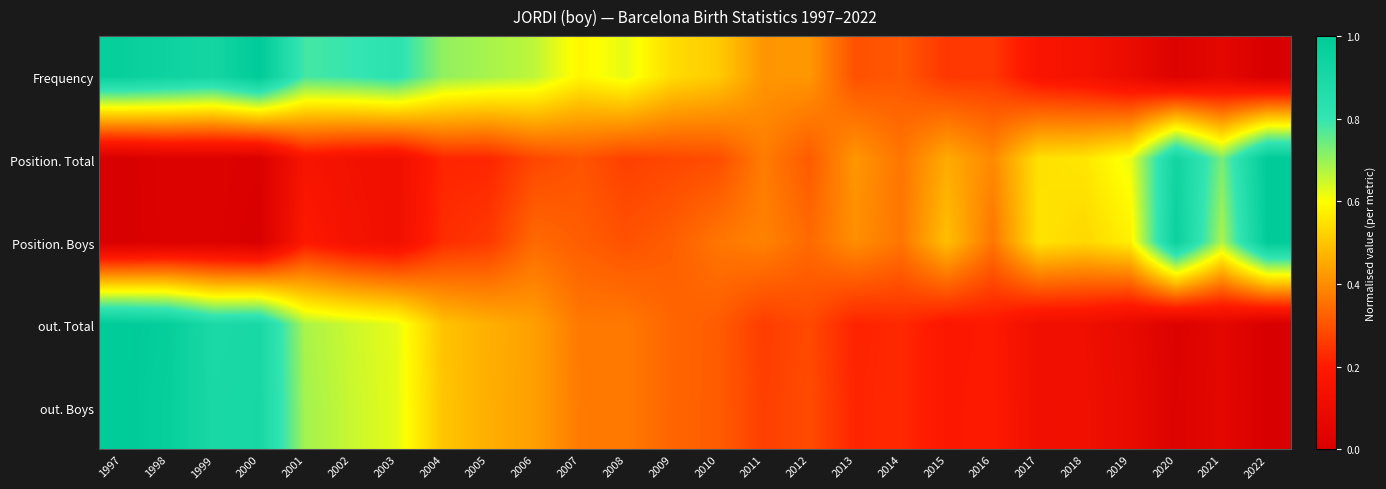

Reading left to right, extract all data points from this chart.

Frequency: 1997=1.0	1998=0.9	1999=0.9	2000=1.0	2001=0.8	2002=0.8	2003=0.8	2004=0.7	2005=0.7	2006=0.7	2007=0.6	2008=0.6	2009=0.5	2010=0.5	2011=0.4	2012=0.4	2013=0.3	2014=0.3	2015=0.3	2016=0.3	2017=0.2	2018=0.1	2019=0.1	2020=0.0	2021=0.1	2022=0.0
Position. Total: 1997=0.0	1998=0.0	1999=0.0	2000=0.0	2001=0.2	2002=0.1	2003=0.1	2004=0.2	2005=0.2	2006=0.3	2007=0.3	2008=0.3	2009=0.3	2010=0.3	2011=0.4	2012=0.3	2013=0.4	2014=0.4	2015=0.5	2016=0.4	2017=0.5	2018=0.6	2019=0.6	2020=0.9	2021=0.7	2022=1.0
Position. Boys: 1997=0.0	1998=0.0	1999=0.0	2000=0.0	2001=0.2	2002=0.1	2003=0.1	2004=0.2	2005=0.3	2006=0.3	2007=0.3	2008=0.3	2009=0.3	2010=0.4	2011=0.4	2012=0.3	2013=0.4	2014=0.4	2015=0.5	2016=0.4	2017=0.6	2018=0.5	2019=0.6	2020=1.0	2021=0.7	2022=1.0
out. Total: 1997=1.0	1998=1.0	1999=0.9	2000=0.9	2001=0.7	2002=0.6	2003=0.6	2004=0.5	2005=0.5	2006=0.4	2007=0.4	2008=0.4	2009=0.3	2010=0.3	2011=0.3	2012=0.3	2013=0.2	2014=0.2	2015=0.2	2016=0.2	2017=0.1	2018=0.1	2019=0.1	2020=0.0	2021=0.1	2022=0.0
out. Boys: 1997=1.0	1998=1.0	1999=0.9	2000=0.9	2001=0.7	2002=0.7	2003=0.6	2004=0.5	2005=0.5	2006=0.4	2007=0.4	2008=0.4	2009=0.3	2010=0.3	2011=0.3	2012=0.3	2013=0.2	2014=0.2	2015=0.2	2016=0.2	2017=0.1	2018=0.1	2019=0.1	2020=0.0	2021=0.1	2022=0.0